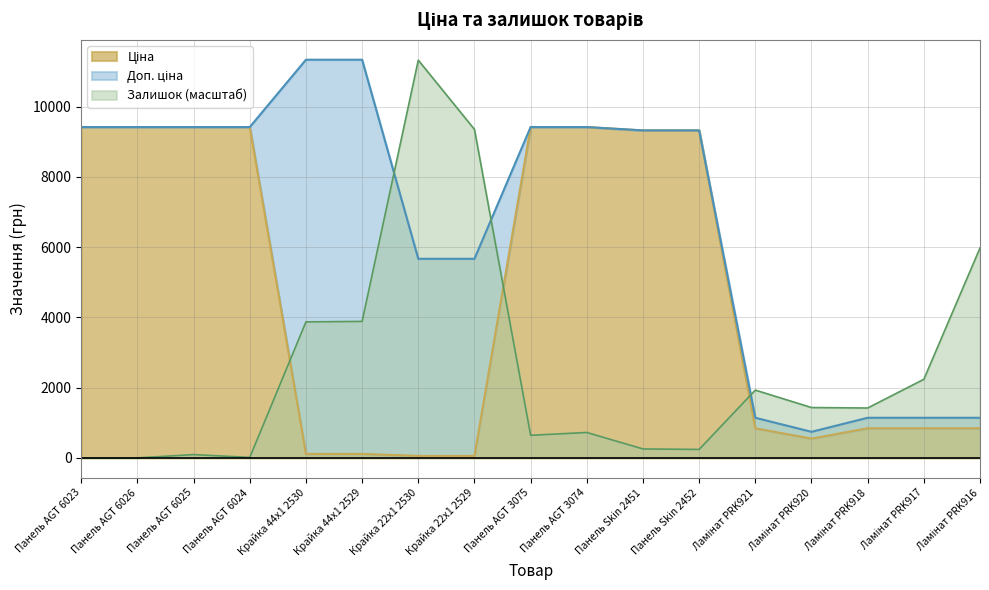

What are all the series names shown in the legend?

Ціна, Доп. ціна, Залишок